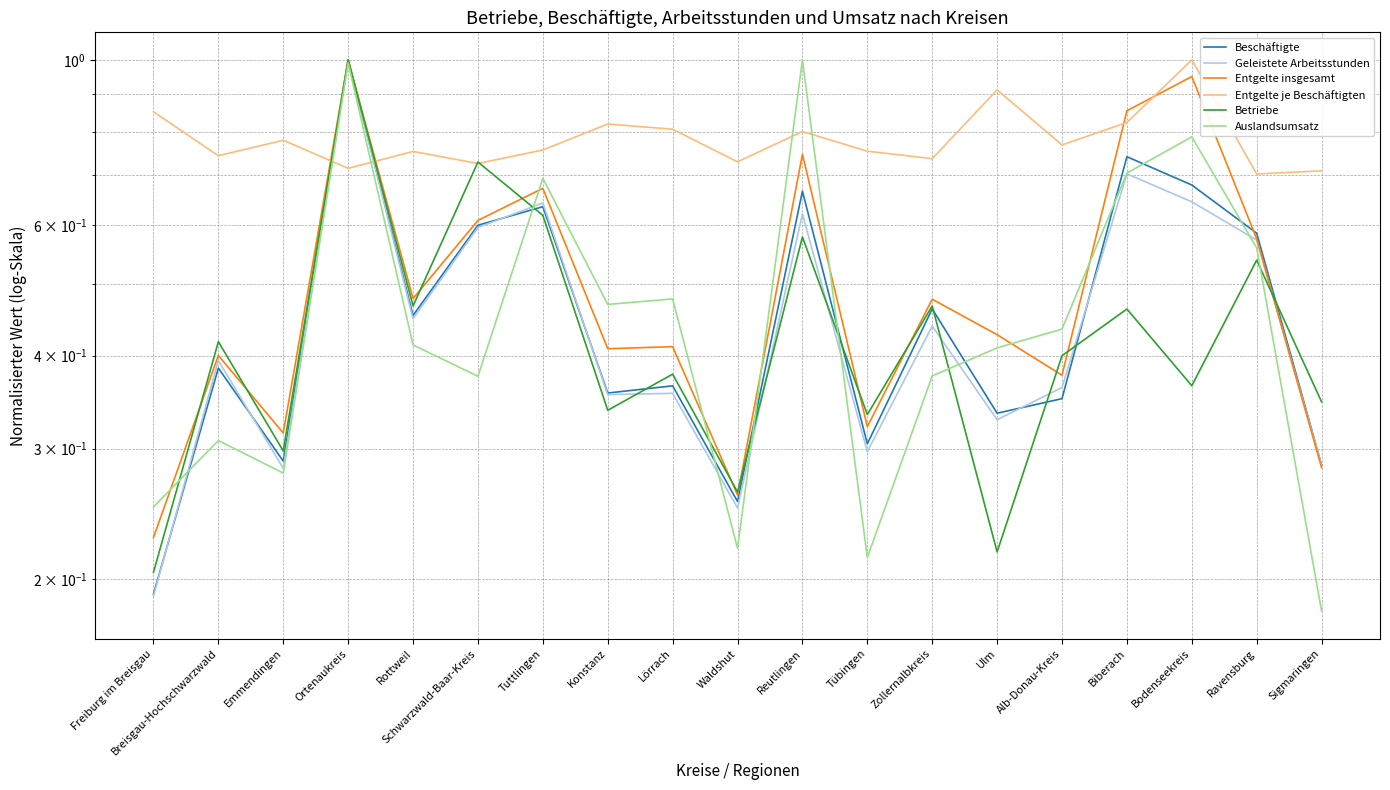

What value does the Geleistete Arbeitsstunden series have at Schwarzwald-Baar-Kreis?

0.6